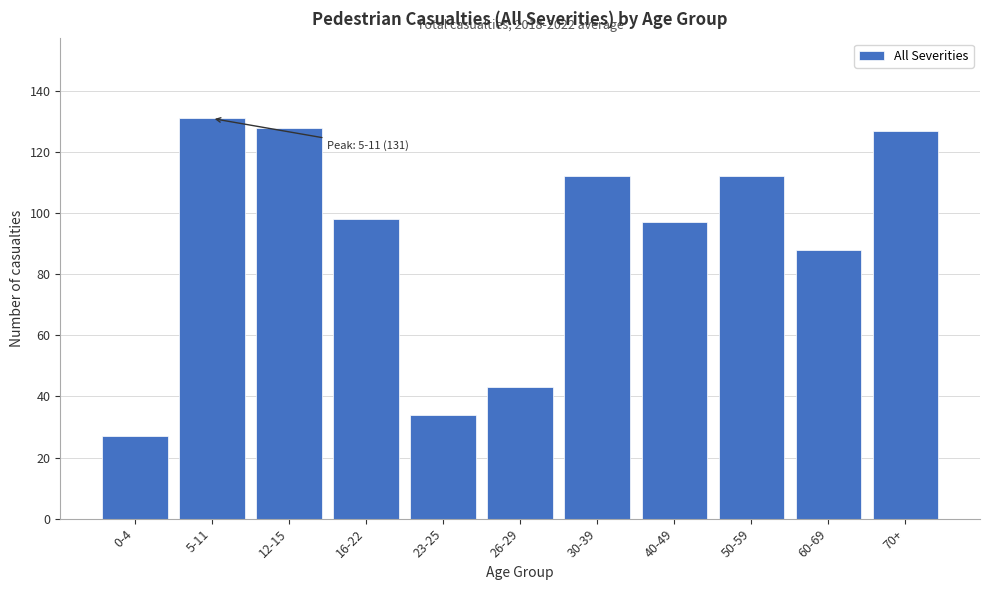

Reading right to left, what are all the values shown in this chart?

127	88	112	97	112	43	34	98	128	131	27